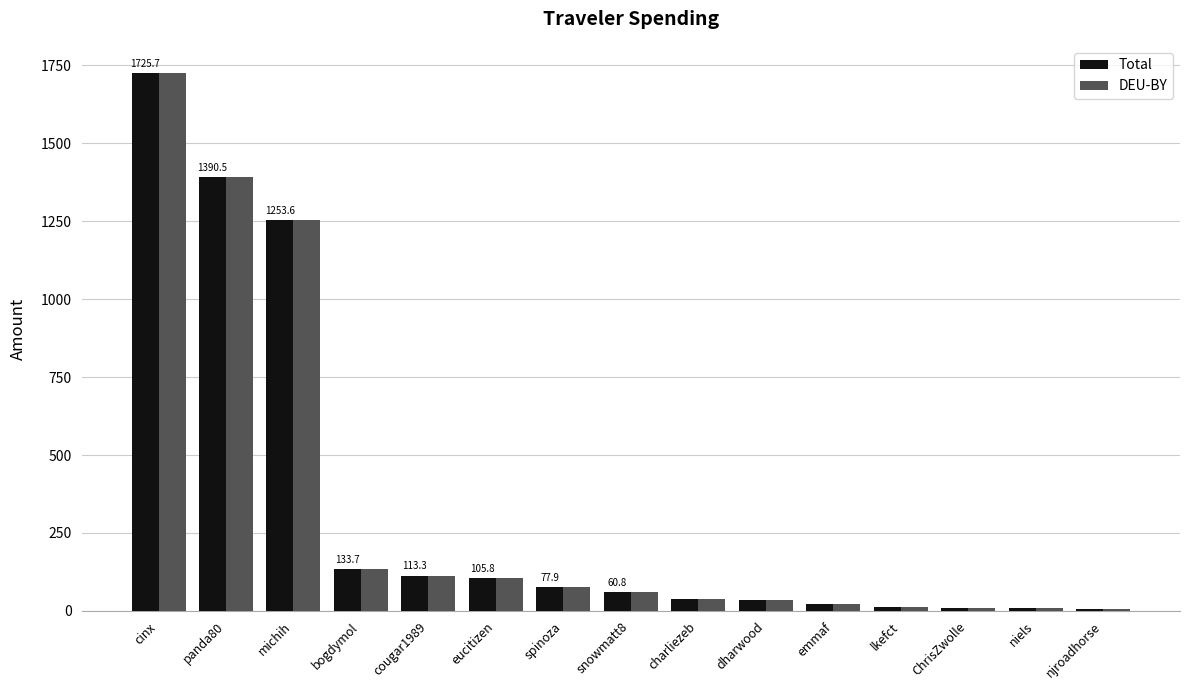

What is the approximate value of Total at lkefct?

13.3